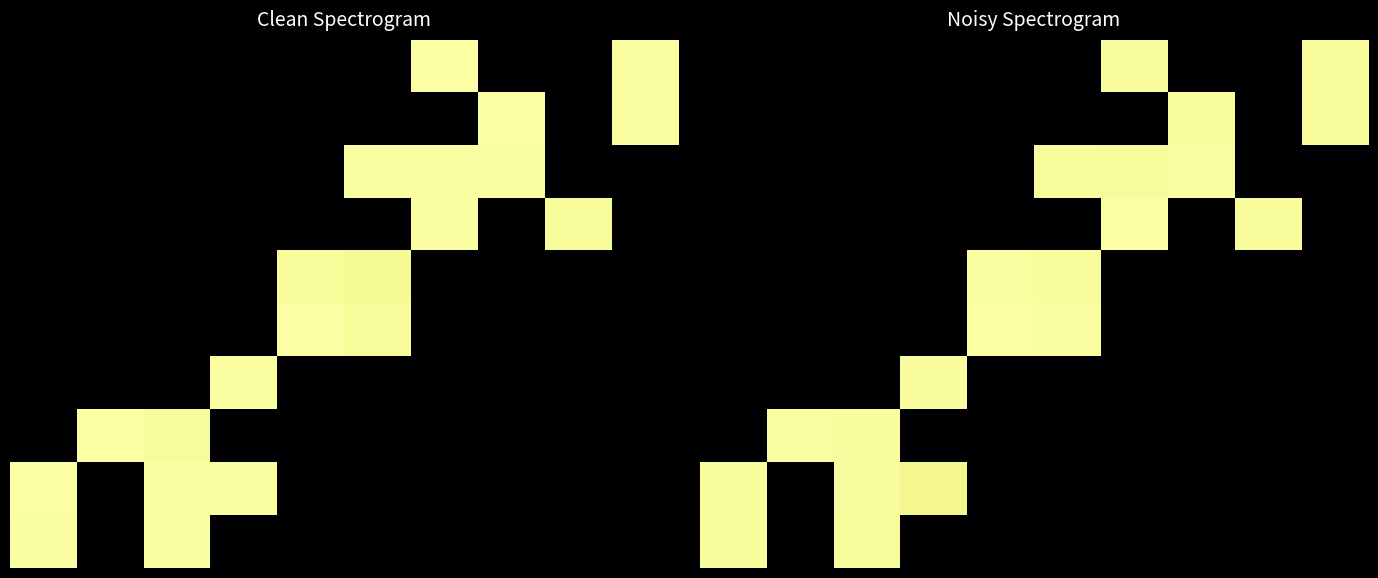

Between 5 and 6, which is larger?

6